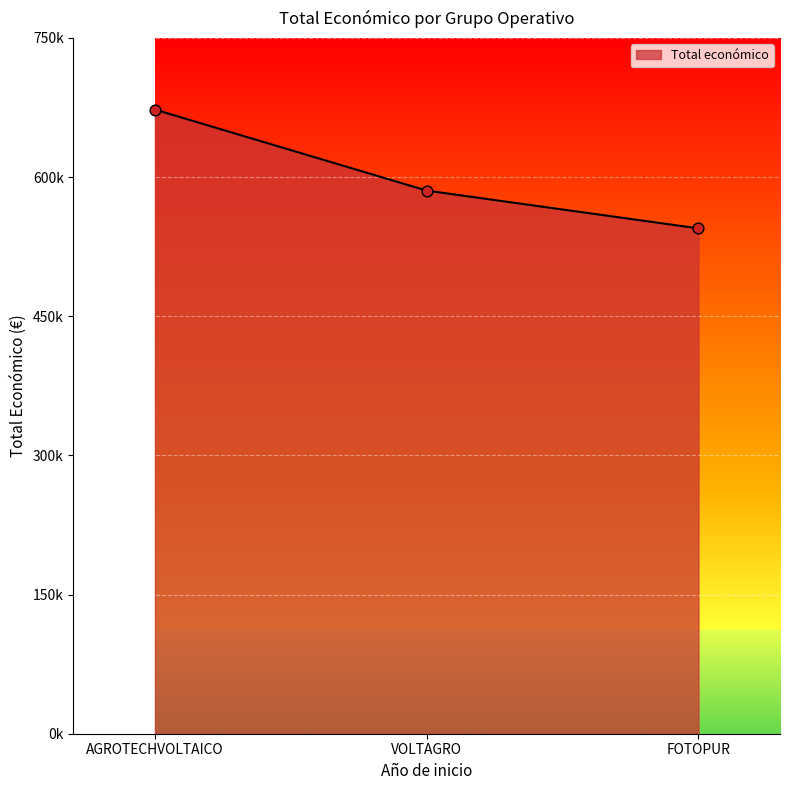

What is the change in value from AGROTECHVOLTAICO to FOTOPUR?

-128061